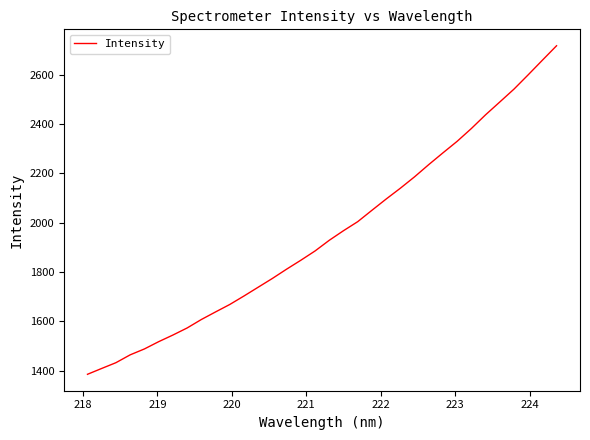

What is the maximum value shown in the chart?

2716.8